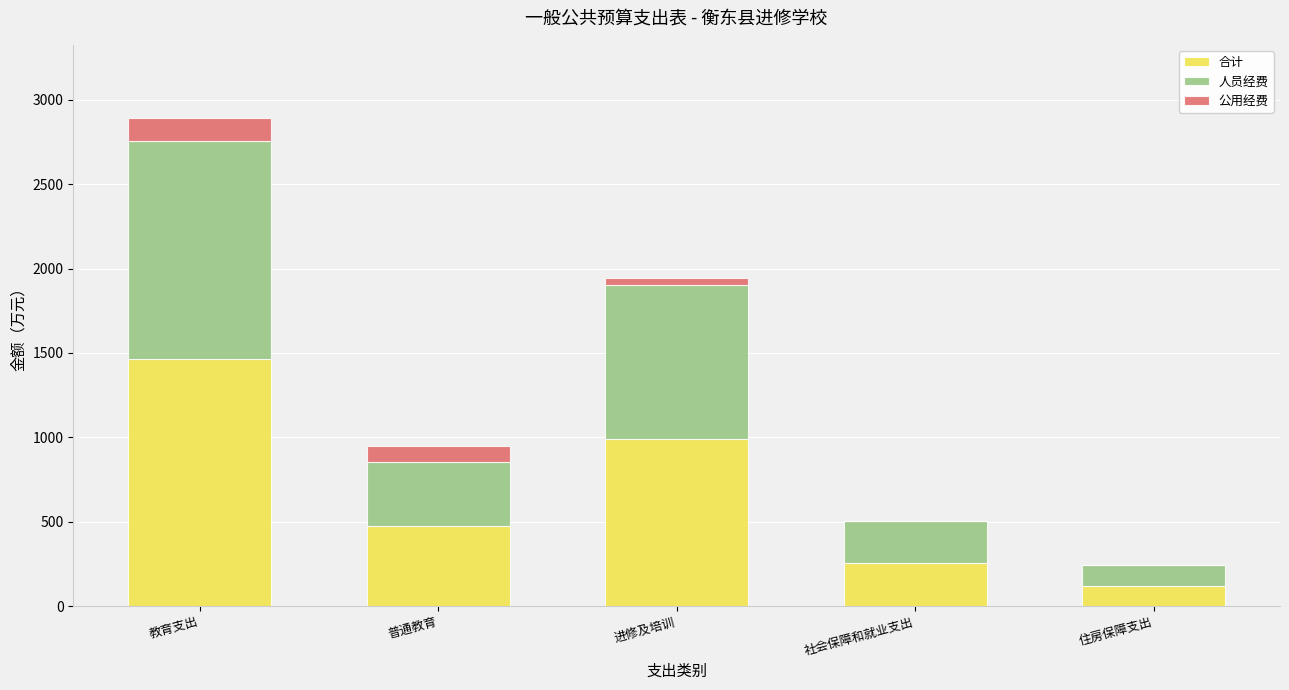

True or false: 合计 has a value of 770.2 at 普通教育.

False